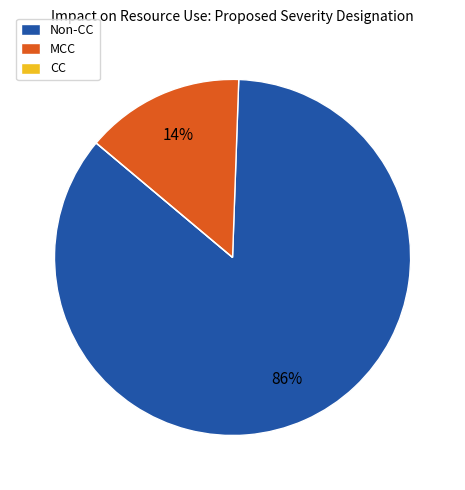

To the nearest percent, what is the average slice percentage?

33%